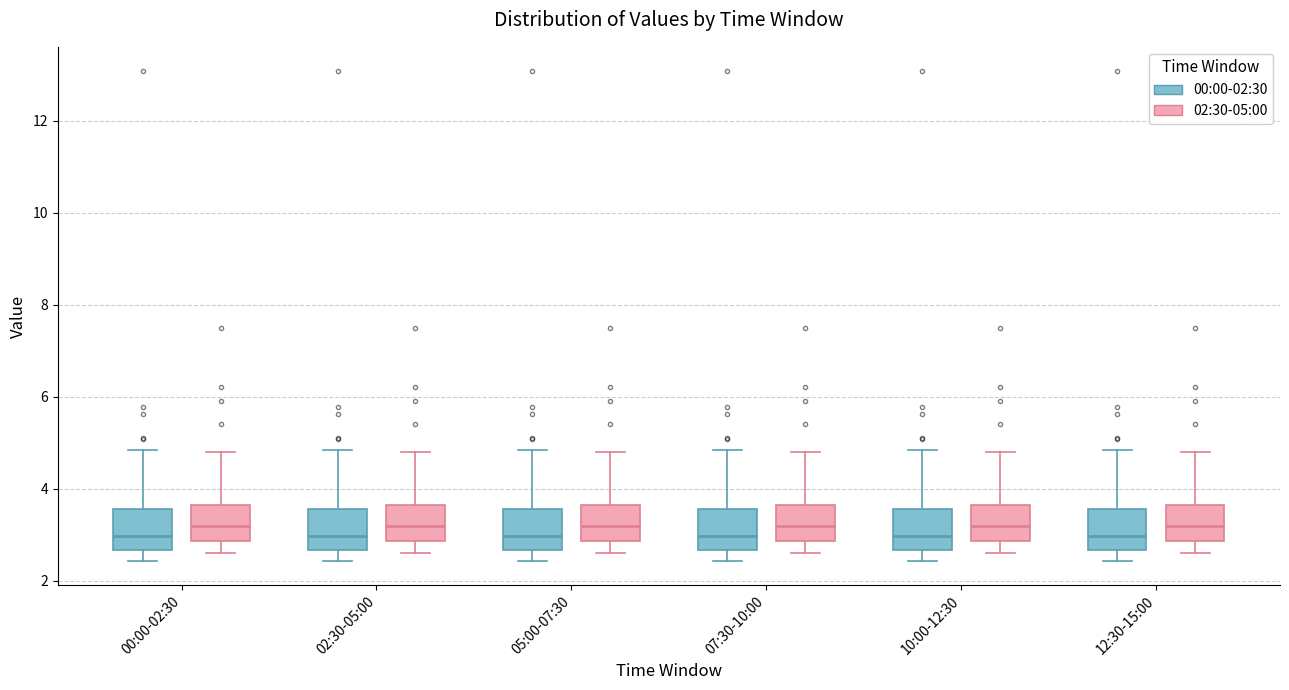

Reading left to right, transcribe this box plot: for each box, give where its median line is, the range the box spans, and where its two whiskers end, as read against the y-axis. The values are not printed on the chart, so give them approximately, as read against the axis.

00:00-02:30 (00:00-02:30): median 3.0, box 2.6 to 3.6, whiskers 2.4 to 4.8
00:00-02:30 (02:30-05:00): median 3.2, box 2.8 to 3.6, whiskers 2.6 to 4.8
02:30-05:00 (00:00-02:30): median 3.0, box 2.6 to 3.6, whiskers 2.4 to 4.8
02:30-05:00 (02:30-05:00): median 3.2, box 2.8 to 3.6, whiskers 2.6 to 4.8
05:00-07:30 (00:00-02:30): median 3.0, box 2.6 to 3.6, whiskers 2.4 to 4.8
05:00-07:30 (02:30-05:00): median 3.2, box 2.8 to 3.6, whiskers 2.6 to 4.8
07:30-10:00 (00:00-02:30): median 3.0, box 2.6 to 3.6, whiskers 2.4 to 4.8
07:30-10:00 (02:30-05:00): median 3.2, box 2.8 to 3.6, whiskers 2.6 to 4.8
10:00-12:30 (00:00-02:30): median 3.0, box 2.6 to 3.6, whiskers 2.4 to 4.8
10:00-12:30 (02:30-05:00): median 3.2, box 2.8 to 3.6, whiskers 2.6 to 4.8
12:30-15:00 (00:00-02:30): median 3.0, box 2.6 to 3.6, whiskers 2.4 to 4.8
12:30-15:00 (02:30-05:00): median 3.2, box 2.8 to 3.6, whiskers 2.6 to 4.8